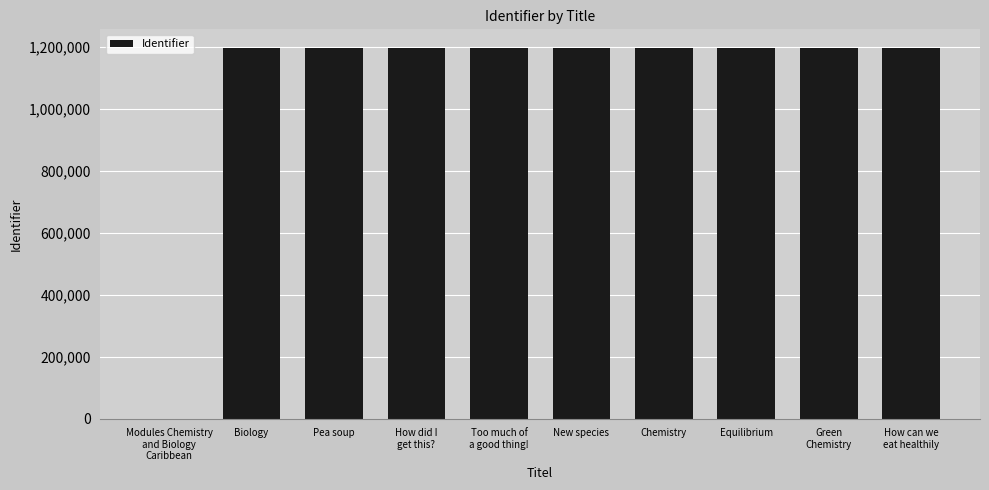

What is the maximum value shown in the chart?

1197779